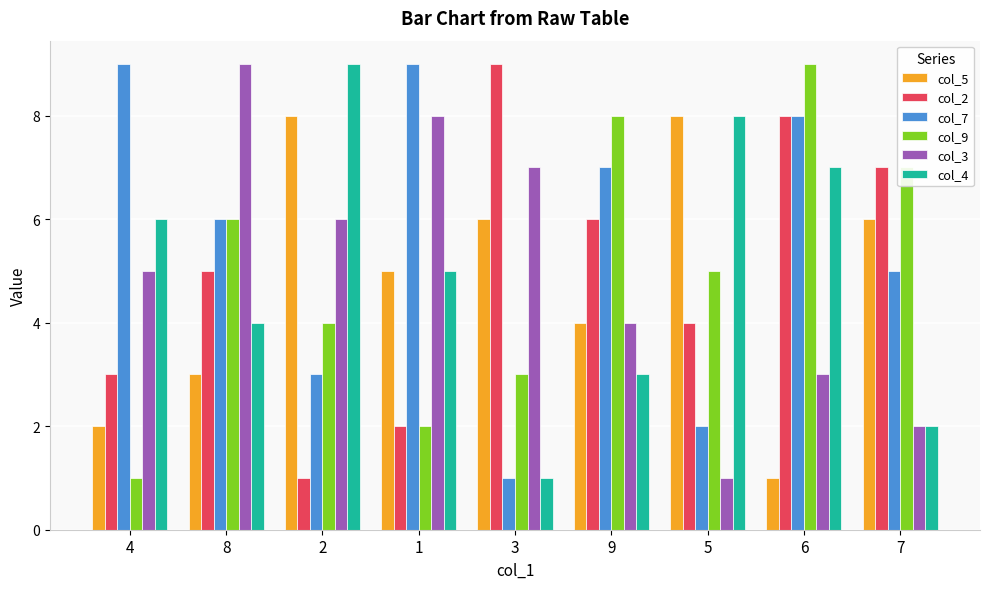

At which label does col_9 first exceed 5?

8